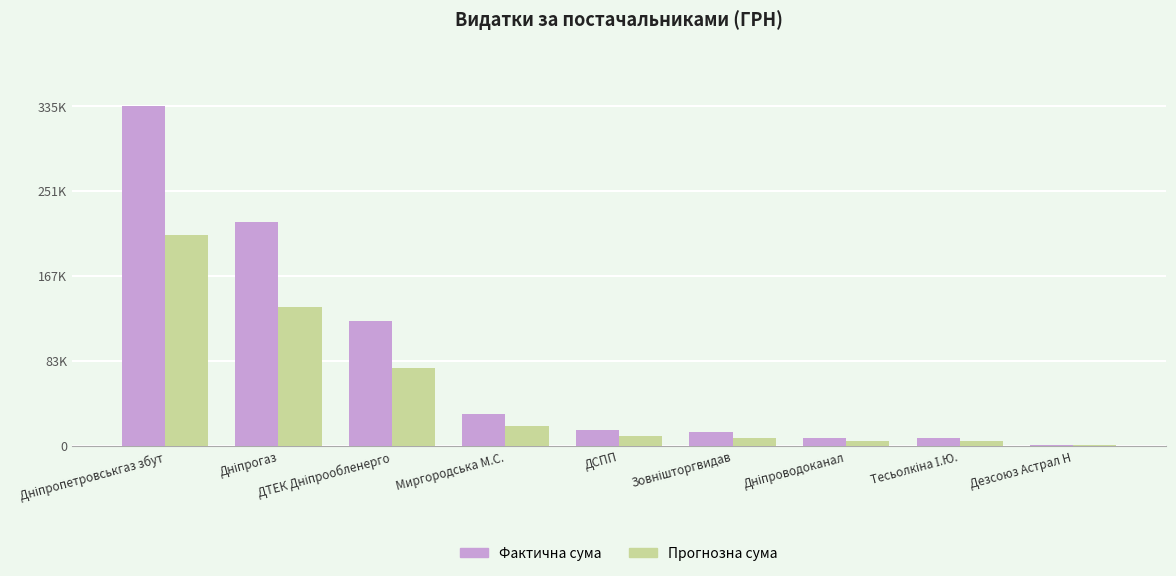

What are all the series names shown in the legend?

Фактична сума, Прогнозна сума